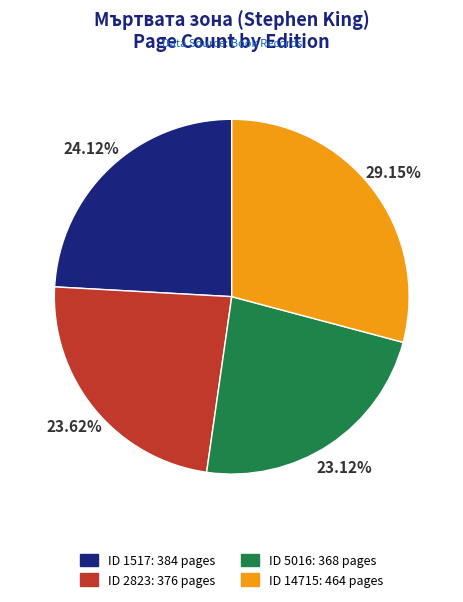

Is there a majority slice in this chart?

No